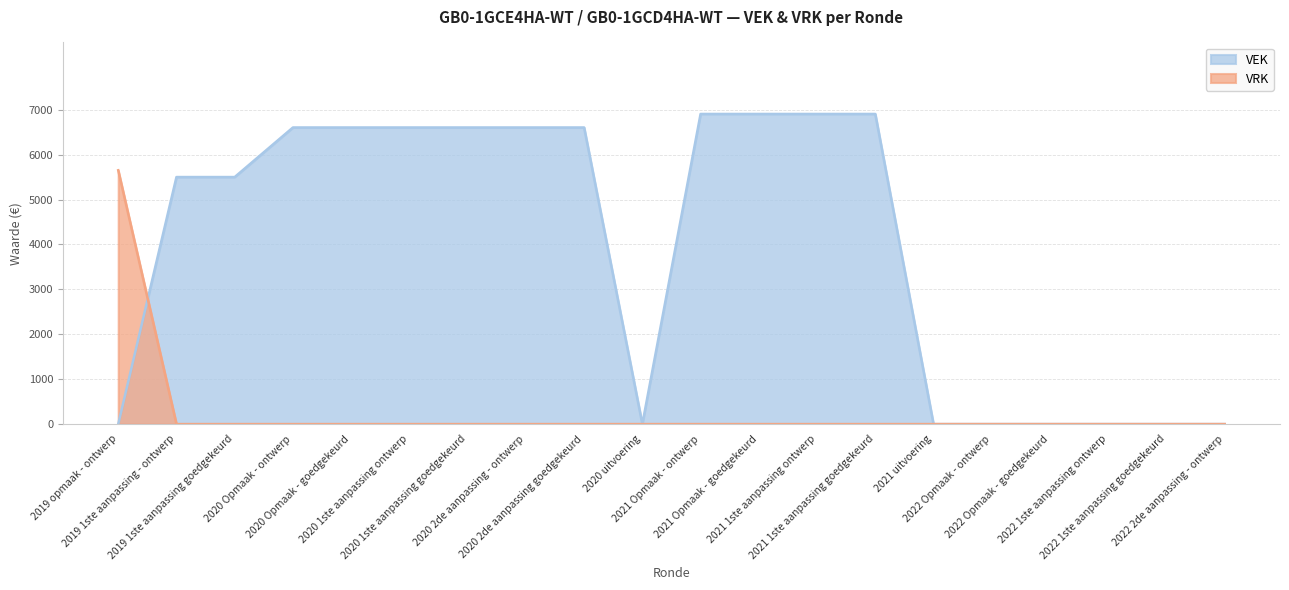

What is the sum of the VEK values at 2021 1ste aanpassing ontwerp and 2020 Opmaak - goedgekeurd?

13513